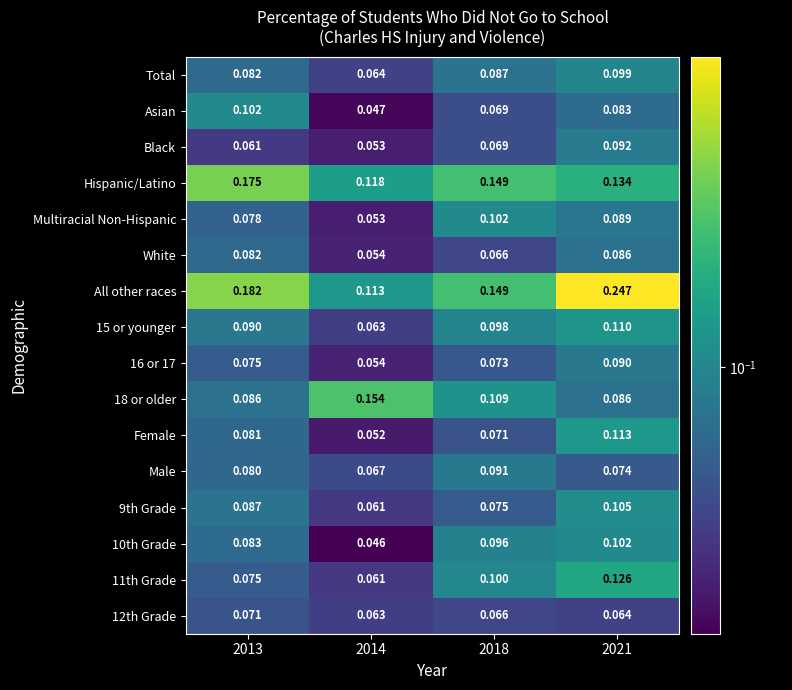

What is the spread (max minus min) of values at 2018?

0.1